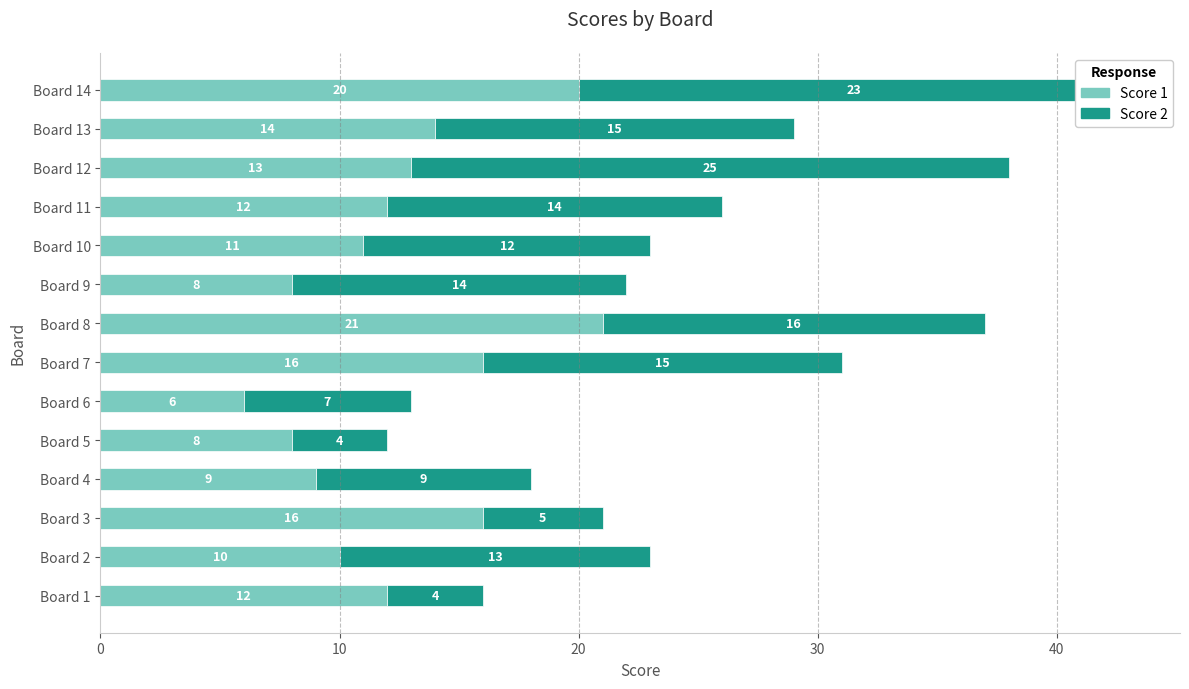

The value of Score 1 at Board 3 is 11. True or false?

False